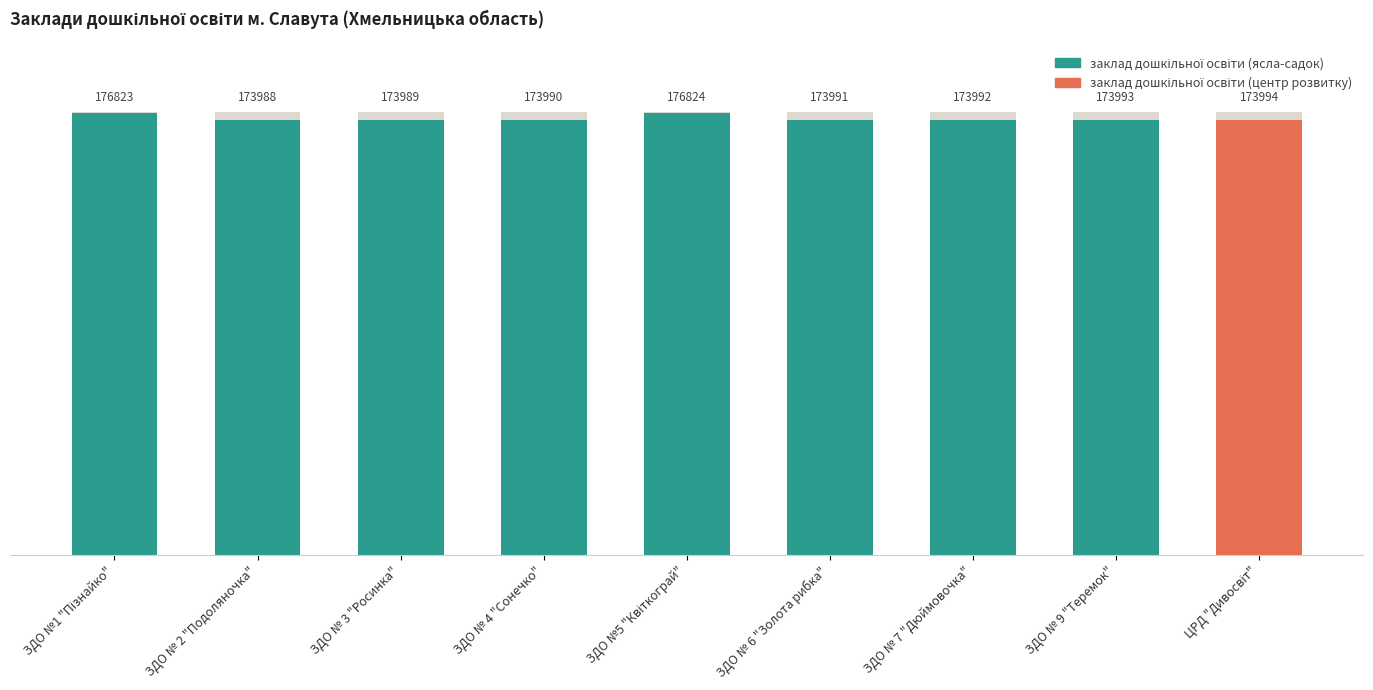

What is the maximum value shown in the chart?

176824